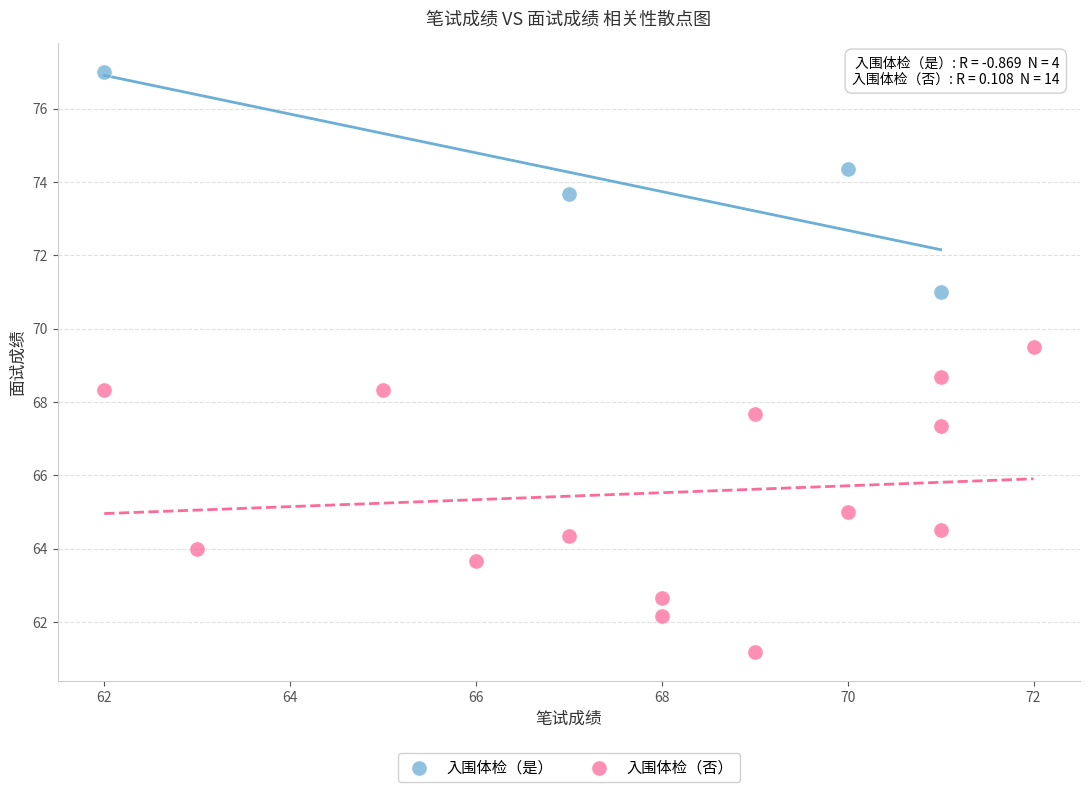

Which series reaches the maximum Y coordinate?

入围体检（是）